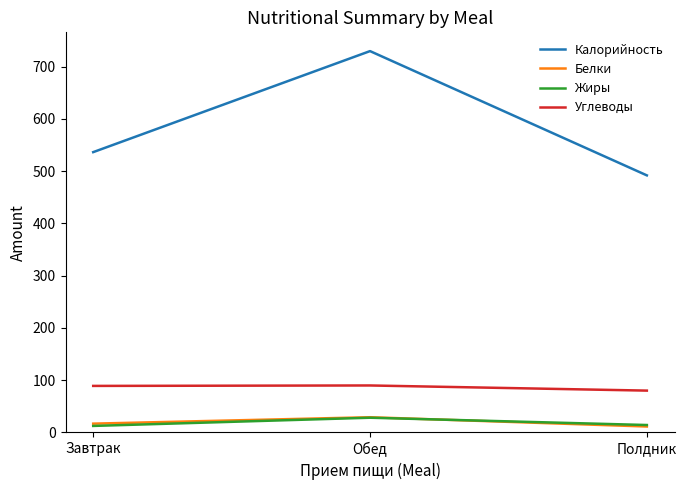

Is the value of Калорийность at Завтрак greater than the value of Жиры at Полдник?

Yes